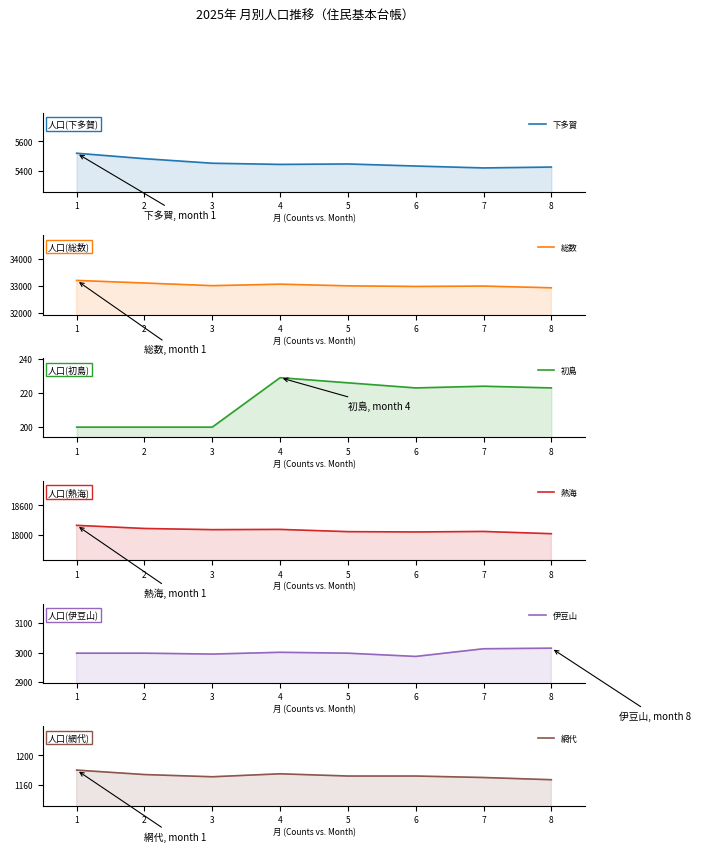

What value does the 初島 series have at 8?

223